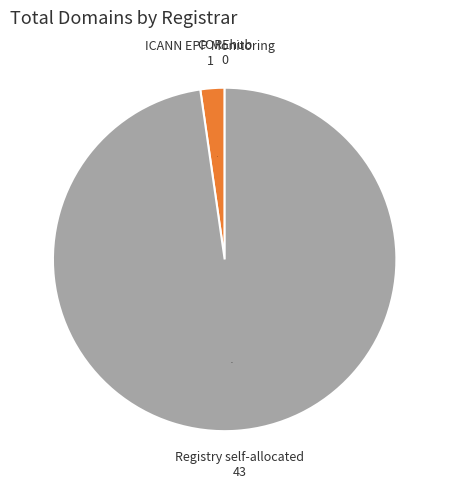

True or false: ICANN EPP Monitoring accounts for 2% of the total.

True